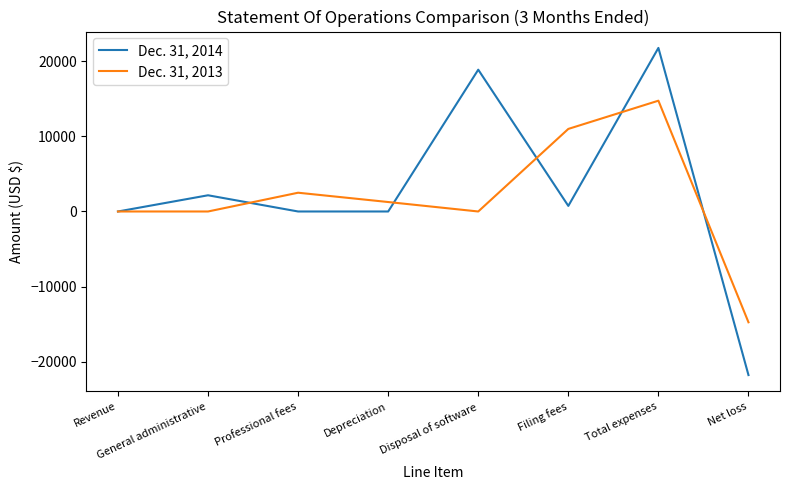

What is the lowest value of the Dec. 31, 2014 series?

-21792